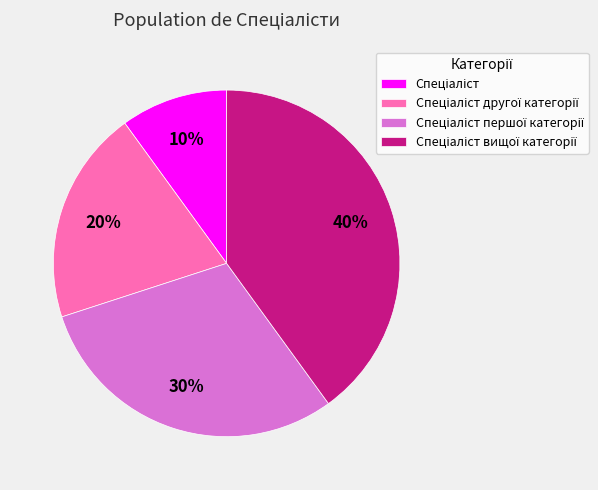

Count the number of slices in the pie.

4